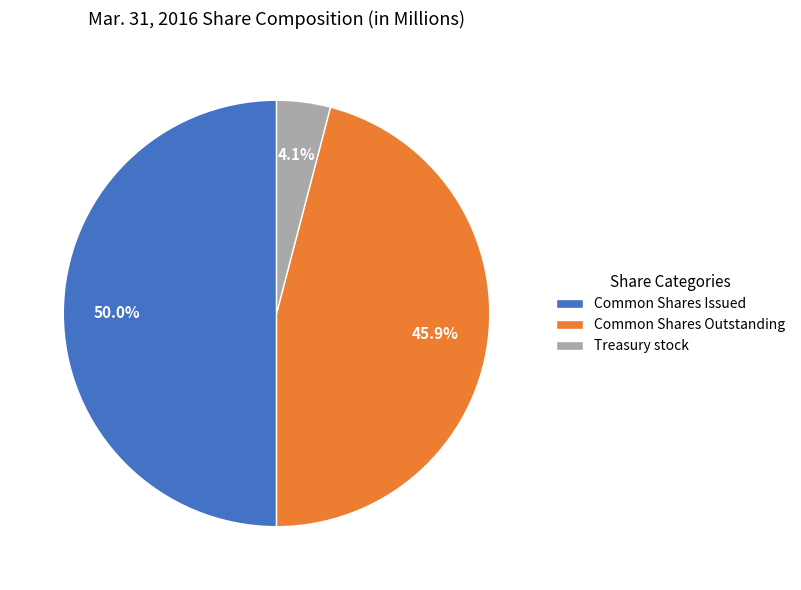

What percentage is the Treasury stock slice, to the nearest percent?

4%